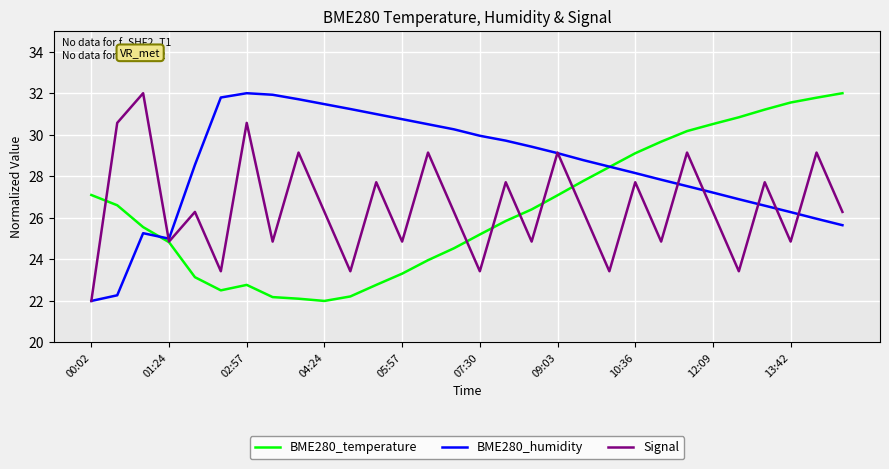

What are all the series names shown in the legend?

BME280_temperature, BME280_humidity, Signal